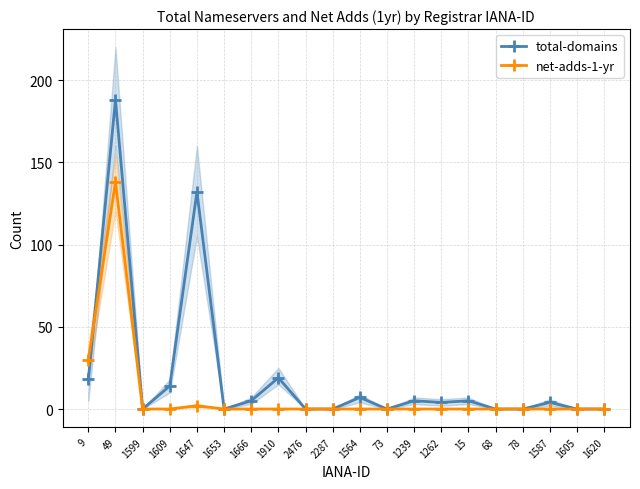

Reading left to right, extract all data points from this chart.

total-domains: 18	188	0	14	132	0	5	19	0	0	7	0	5	4	5	0	0	4	0	0
net-adds-1-yr: 30	138	0	0	2	0	0	0	0	0	0	0	0	0	0	0	0	0	0	0